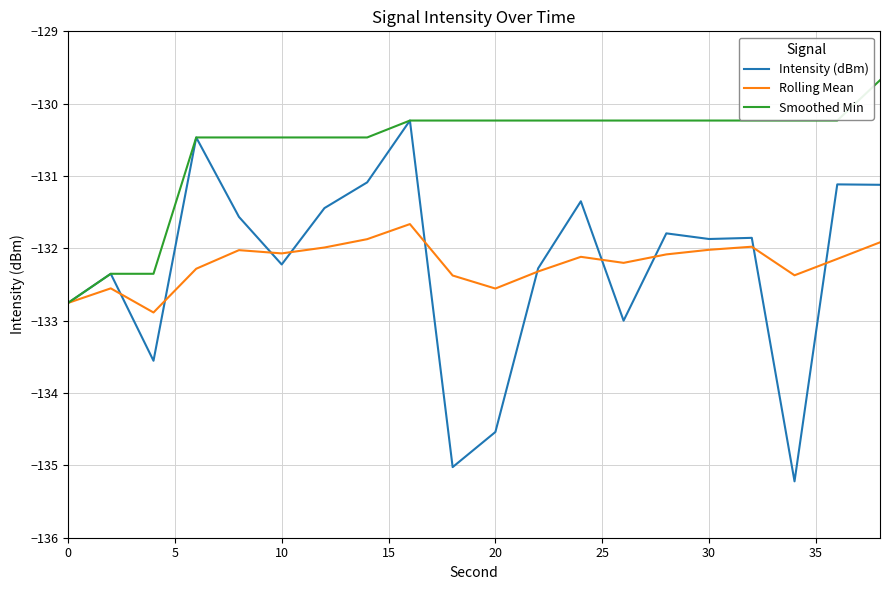

List the series in order of their peak value, highest first.

Smoothed Min, Intensity (dBm), Rolling Mean